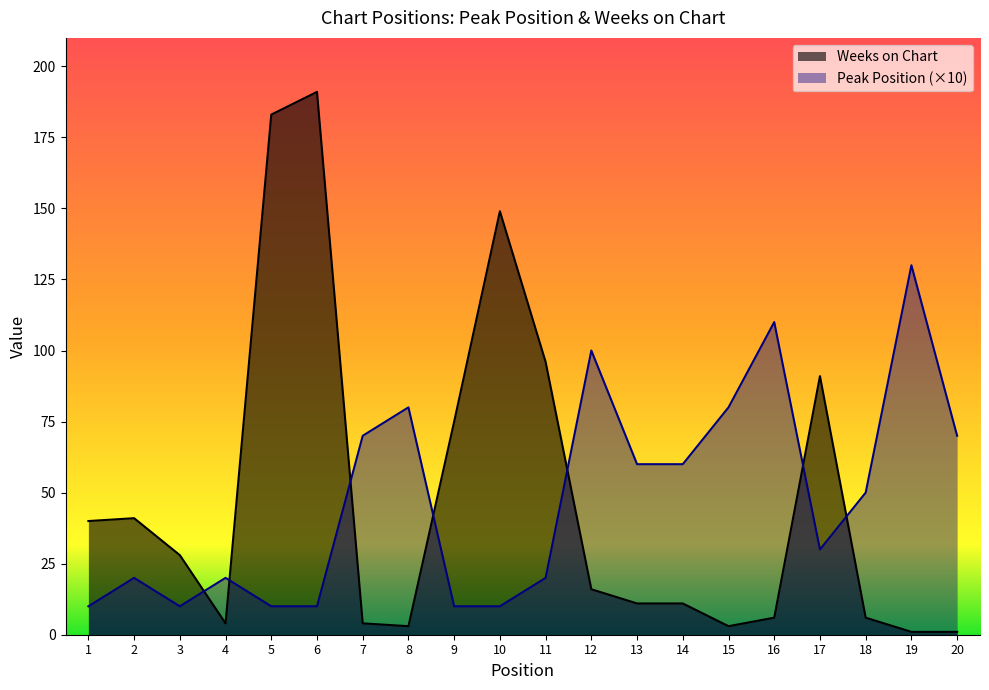

What are all the series names shown in the legend?

Weeks on Chart, Peak Position (×10)